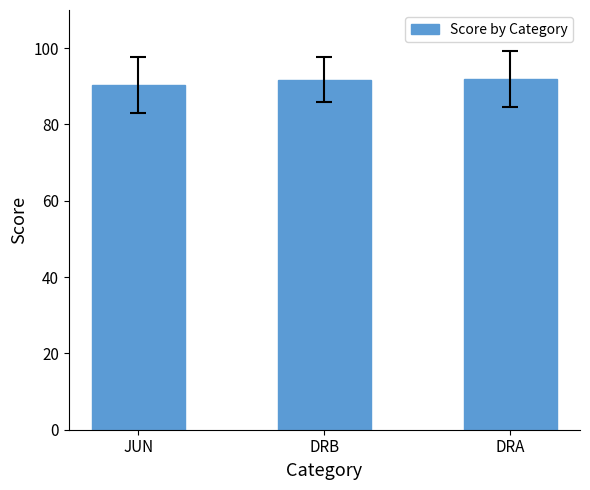

Count the number of data series in this chart.

1